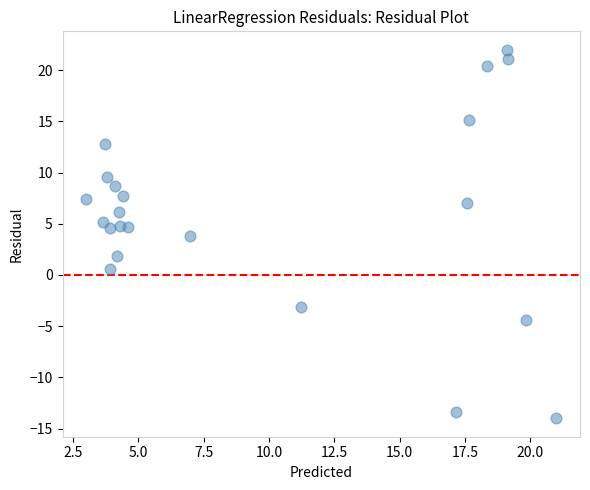

What is the range of Y values (max minus min)?

36.0